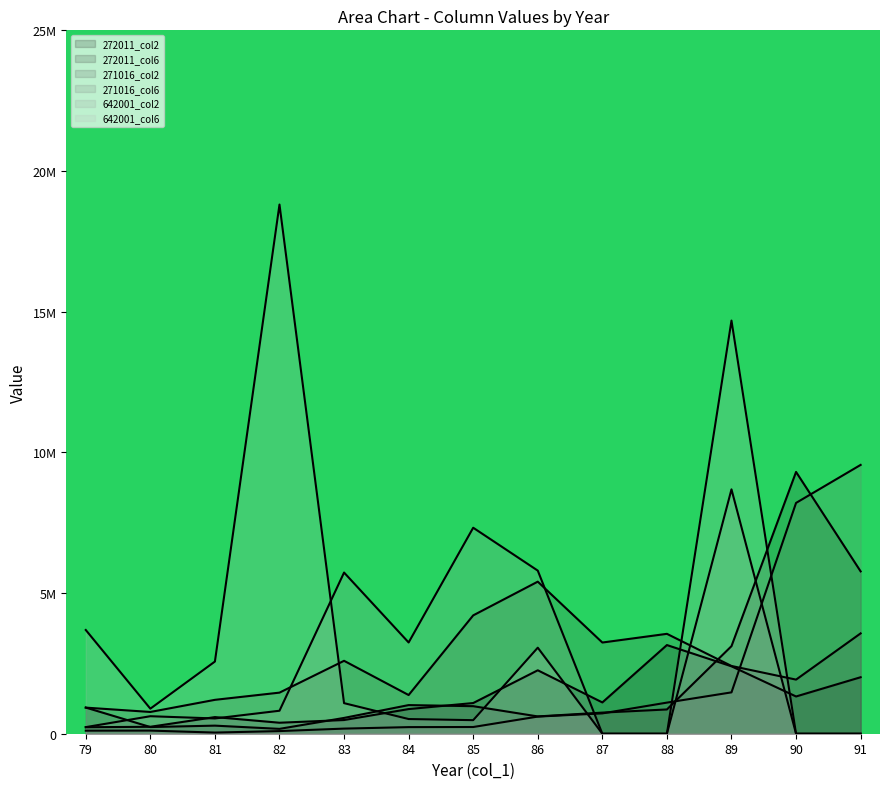

How many values in the 642001_col6 series exceed 0?

9